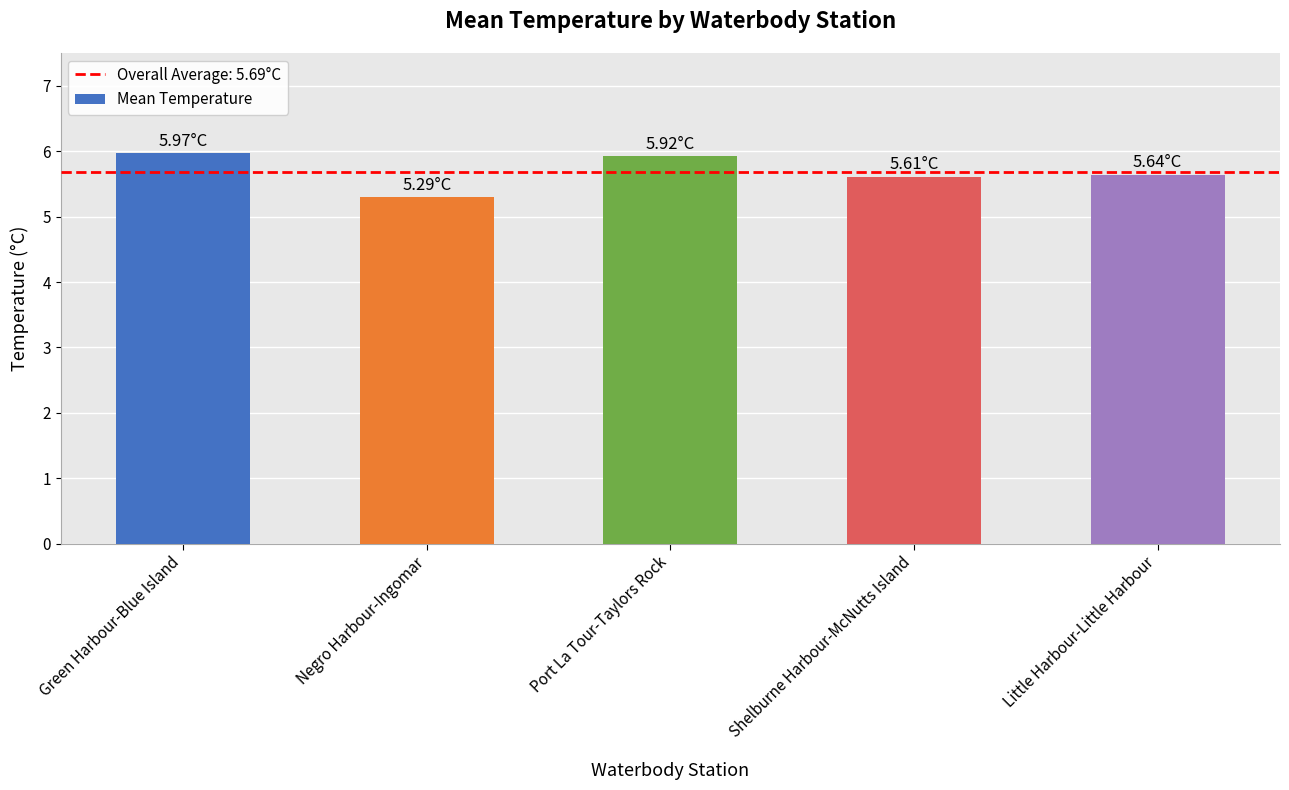

How many data points does each series have?

5